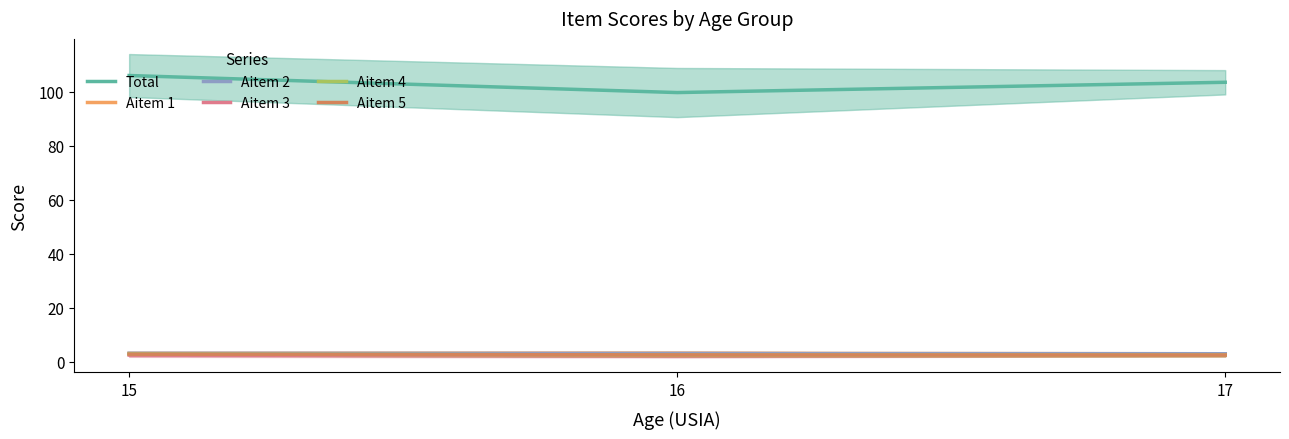

What is the average value of the Aitem 2 series?

3.1